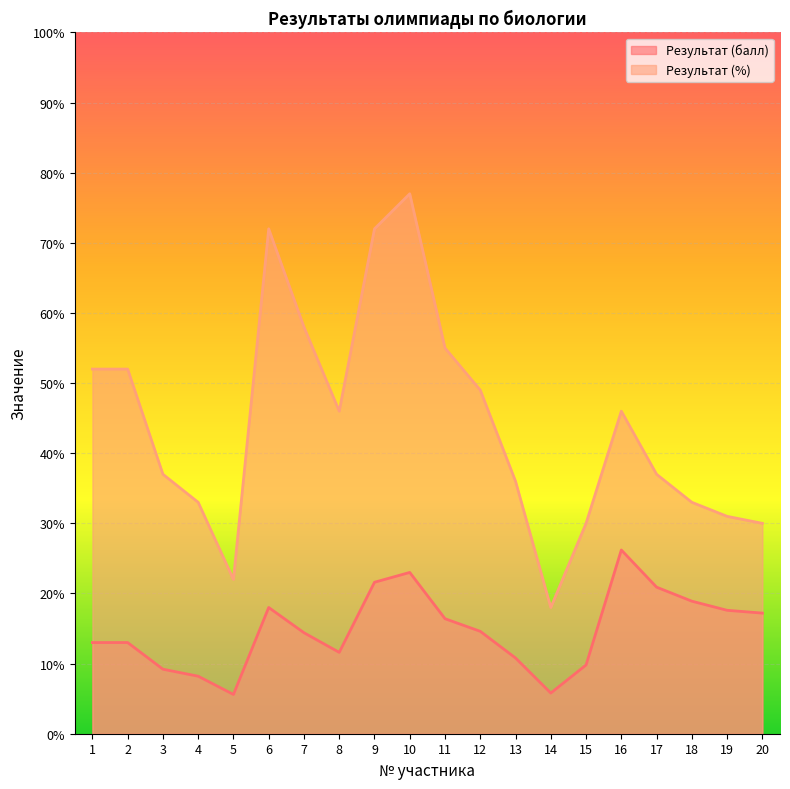

Where does the Результат (балл) series first go above 14?

6